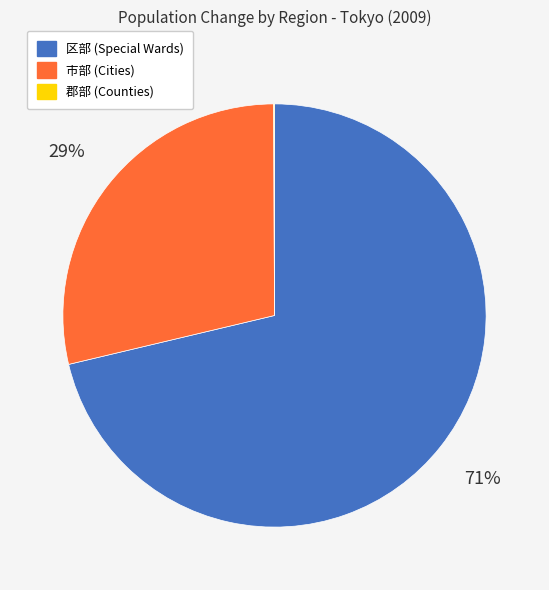

What is the largest slice in the pie chart?

区部